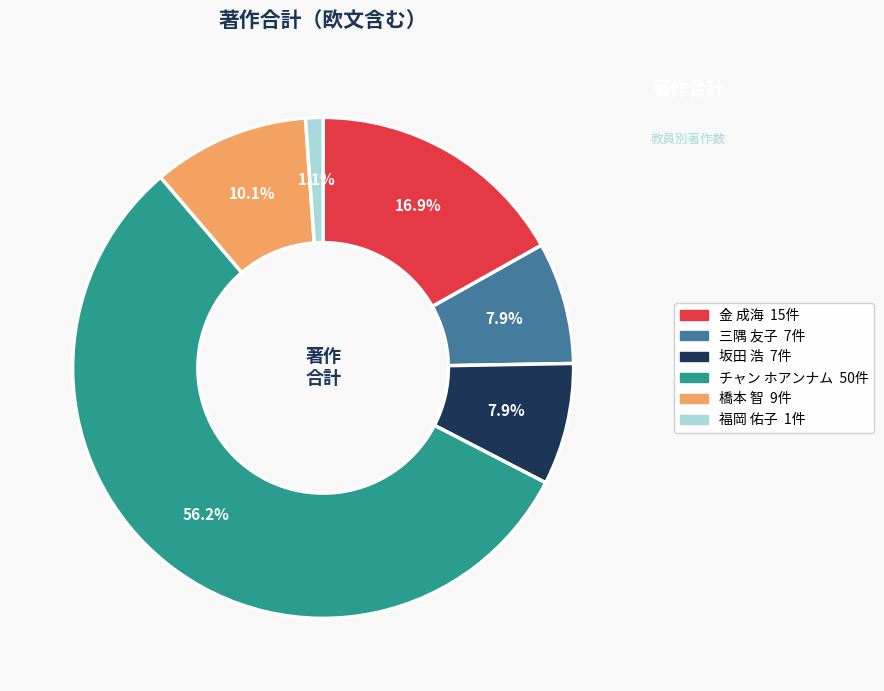

Is there a majority slice in this chart?

Yes